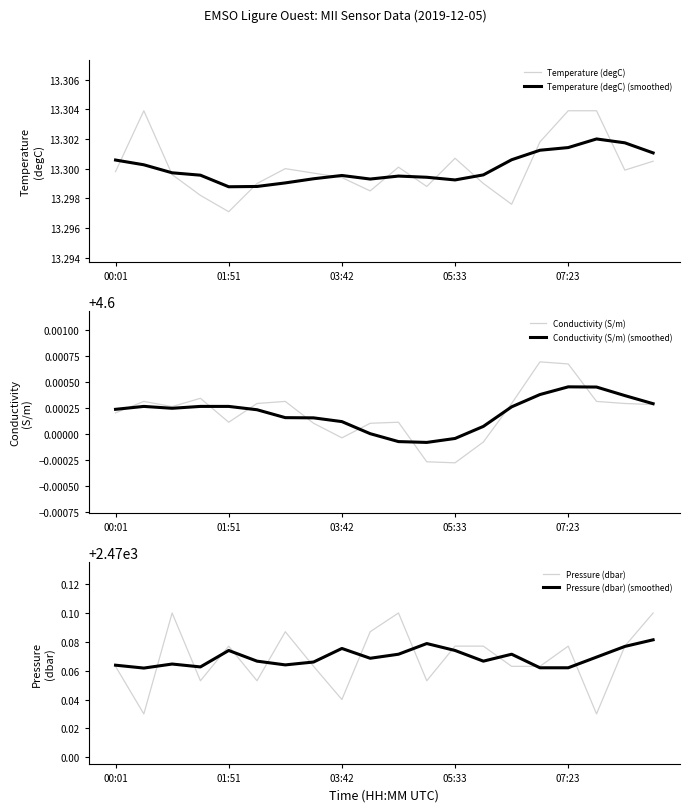

What are all the series names shown in the legend?

Temperature (degC), Temperature (degC) (smoothed), Conductivity (S/m), Conductivity (S/m) (smoothed), Pressure (dbar), Pressure (dbar) (smoothed)